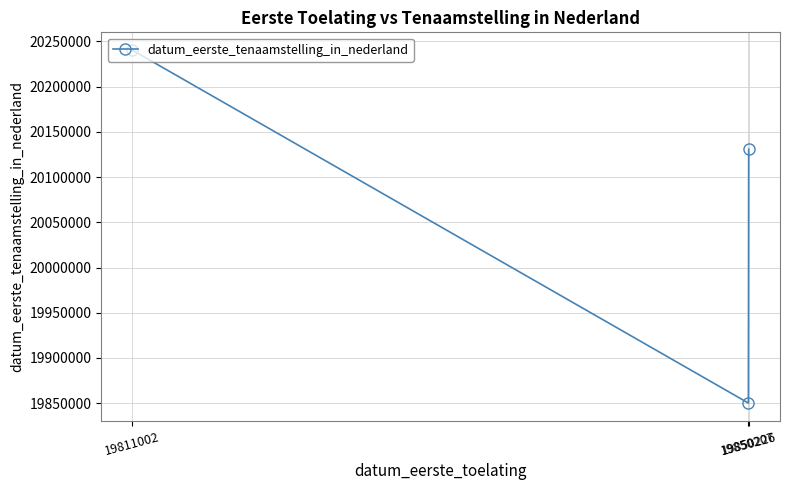

Where is the data nearest to the value 20045316?

19850226